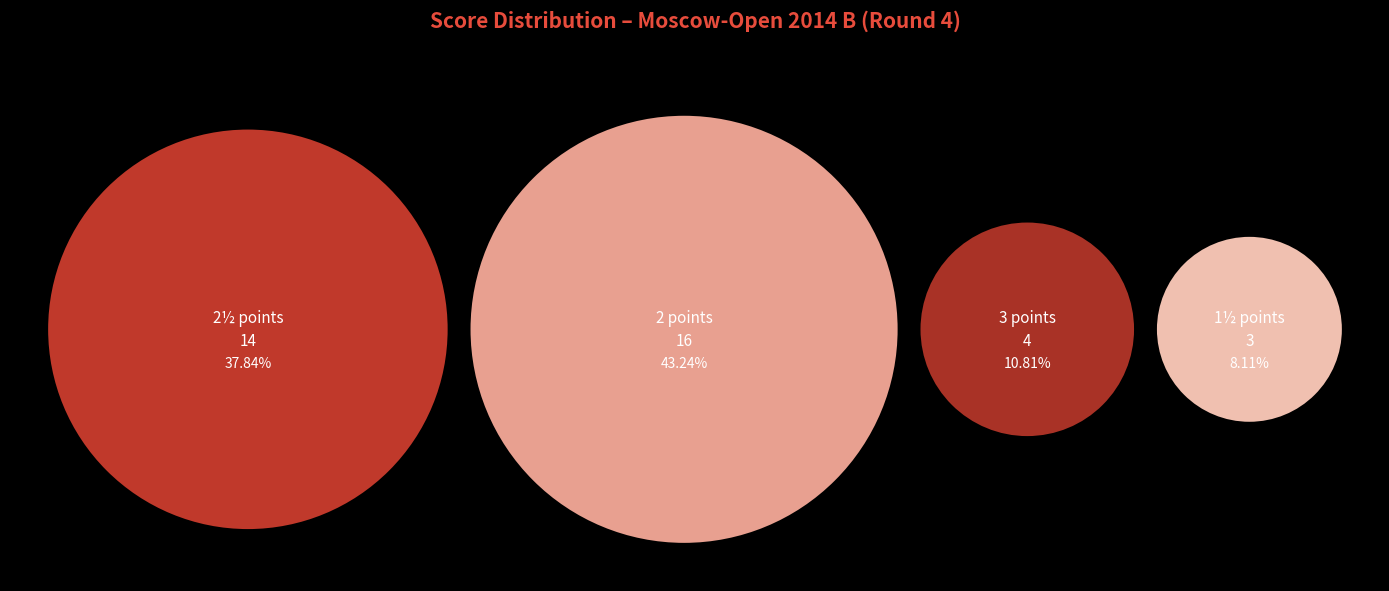

Count the number of slices in the pie.

4